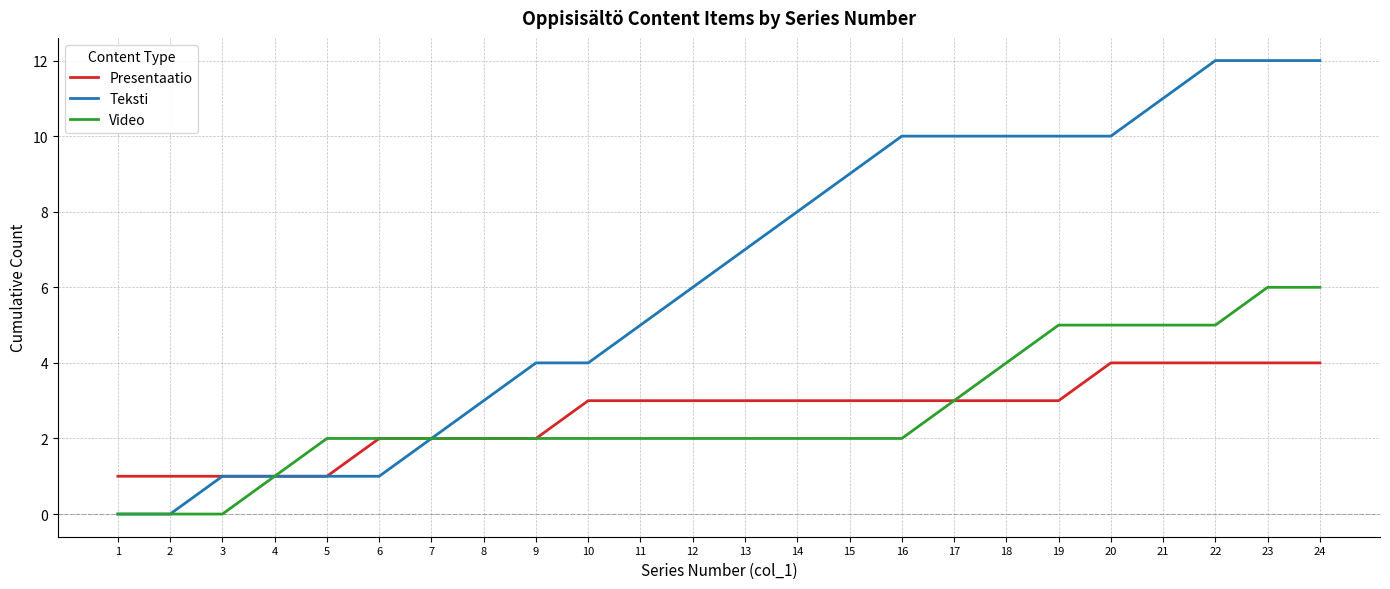

Is the value of Video at 17 greater than the value of Teksti at 12?

No